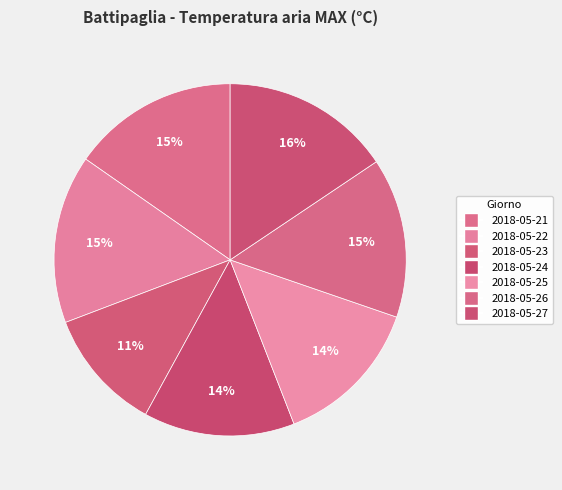

Rank the categories by value from highest to lowest.

2018-05-27, 2018-05-22, 2018-05-21, 2018-05-26, 2018-05-24, 2018-05-25, 2018-05-23